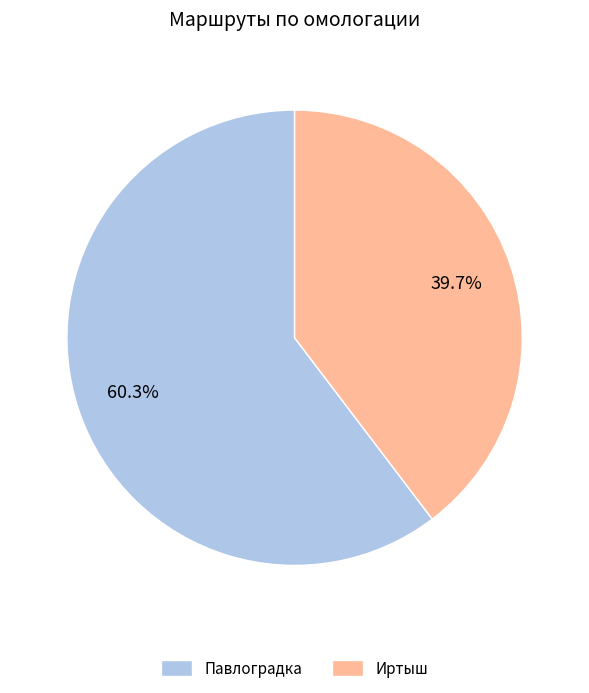

How many segments does this pie chart have?

2